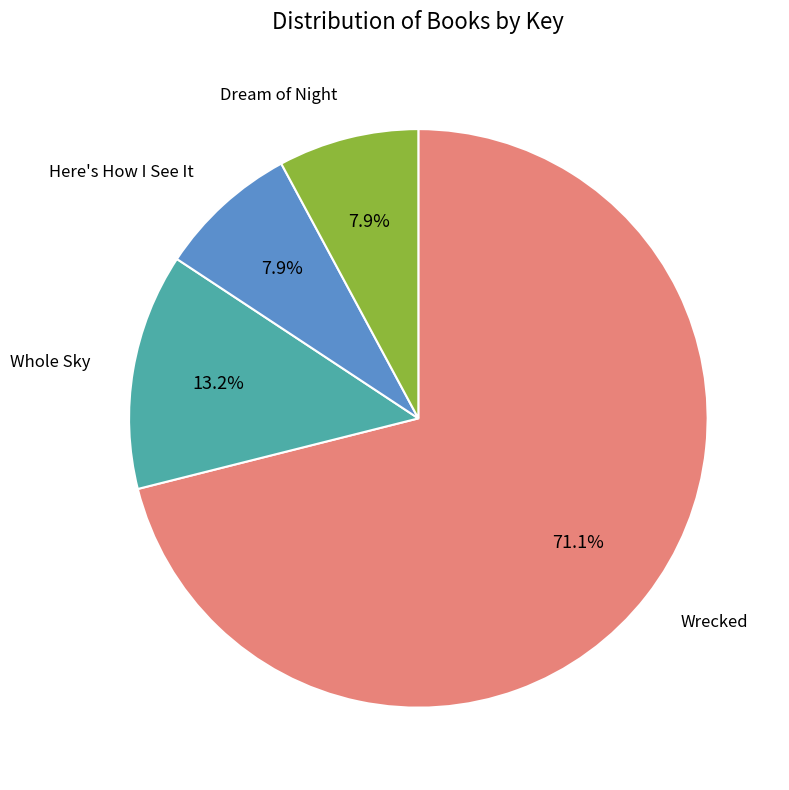

How many slices are in this pie chart?

4